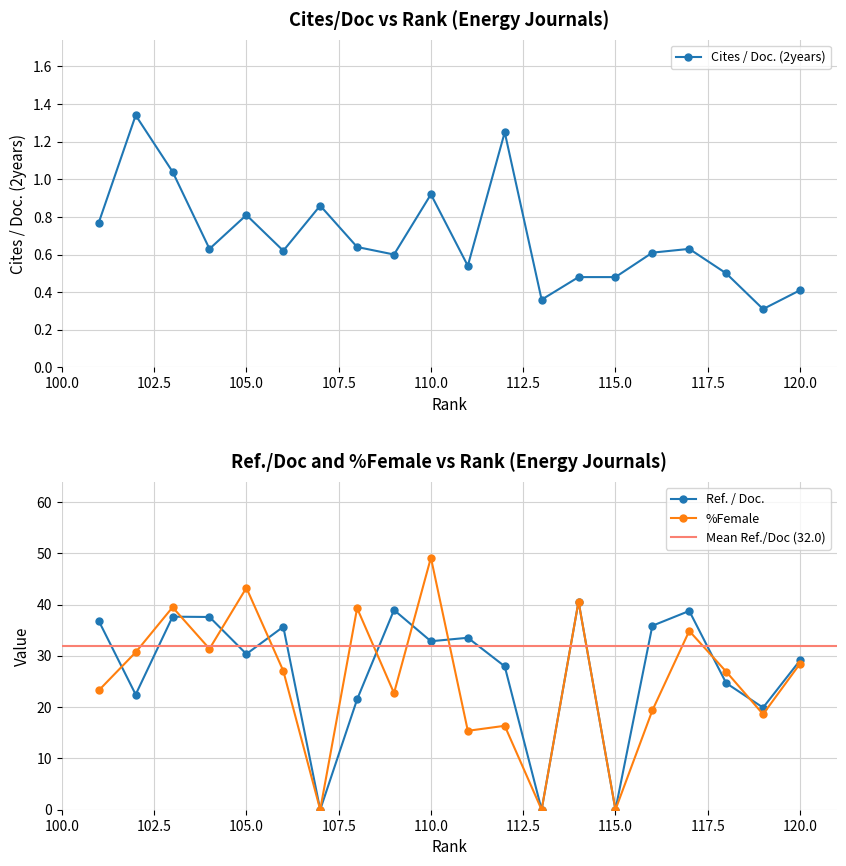

What is the average value of the %Female series?

25.3